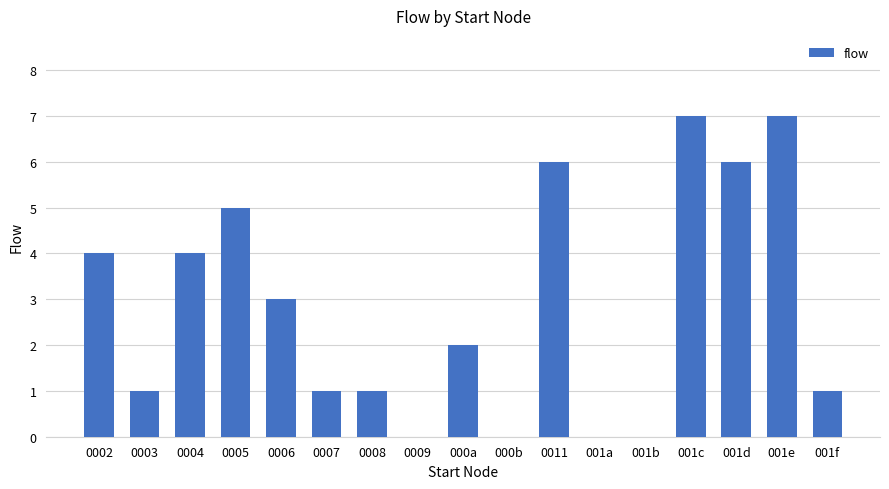

At which label is the value closest to 3?

0006